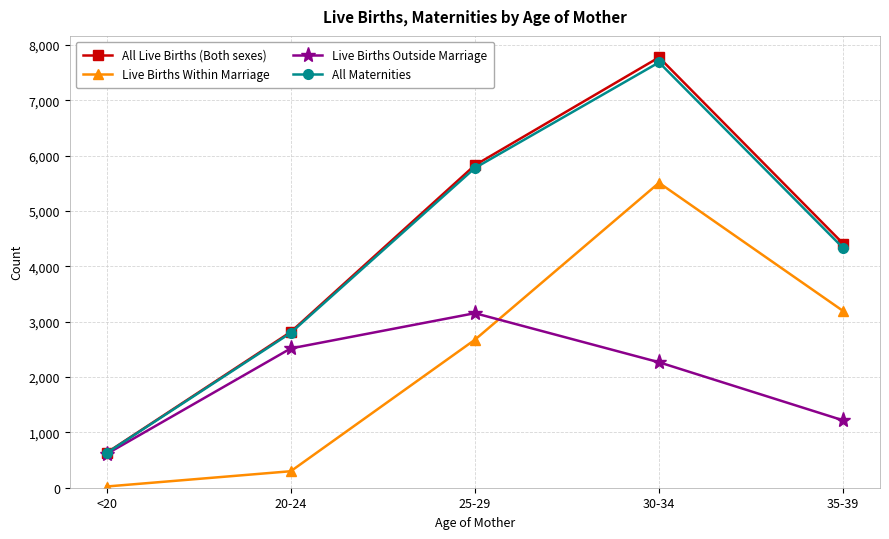

What are all the series names shown in the legend?

All Live Births (Both sexes), Live Births Within Marriage, Live Births Outside Marriage, All Maternities